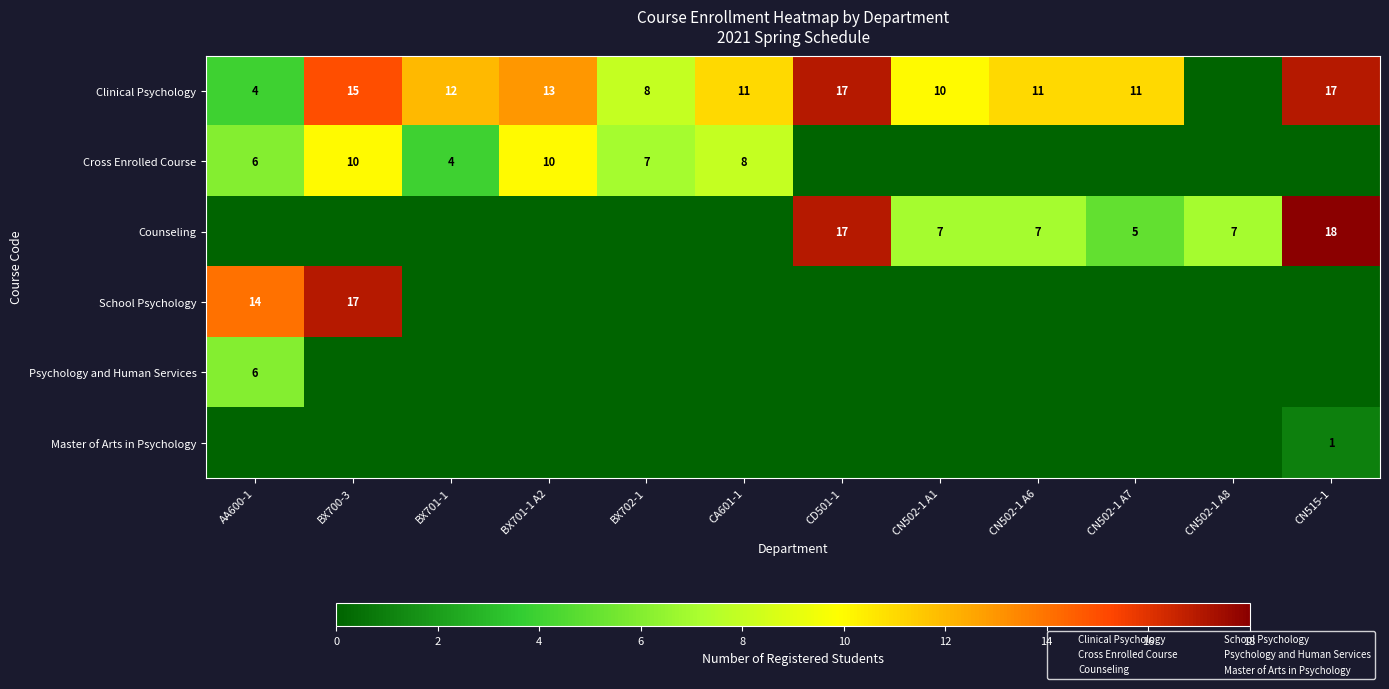

How many values in Clinical Psychology are above zero?

11